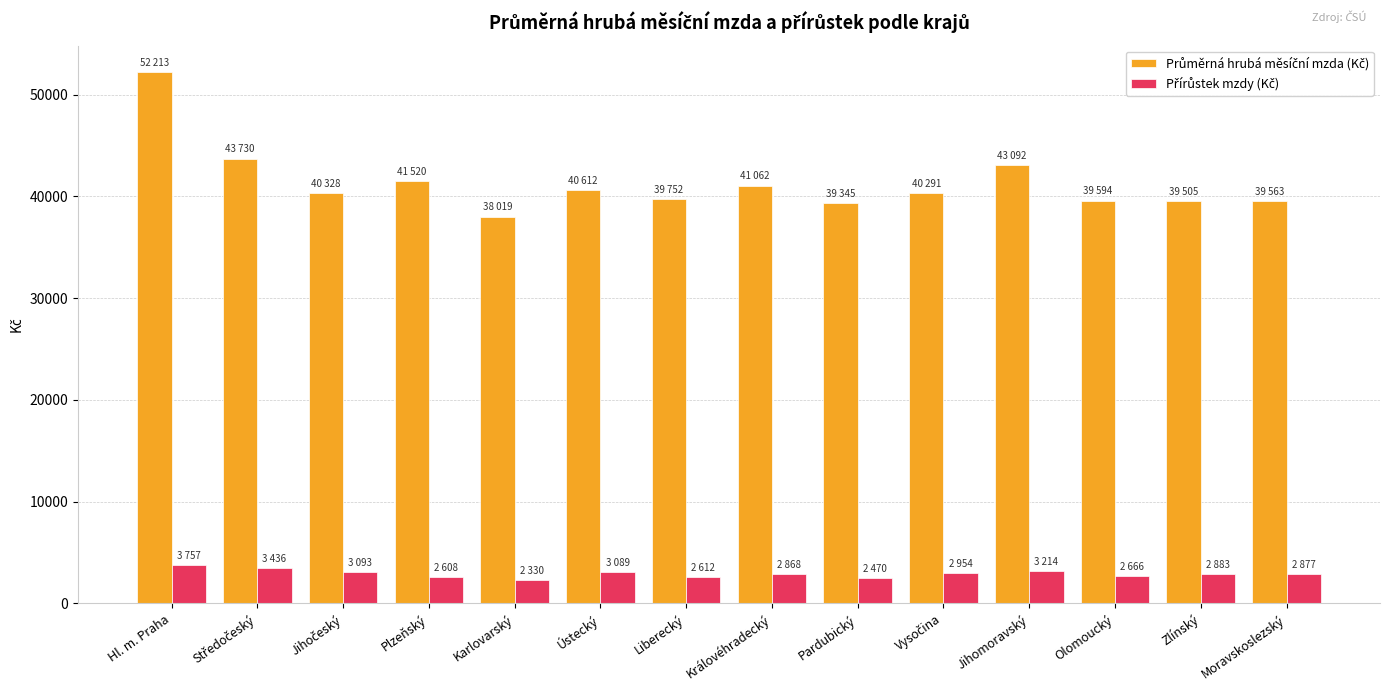

At which category is the sum across all series the highest?

Hl. m. Praha